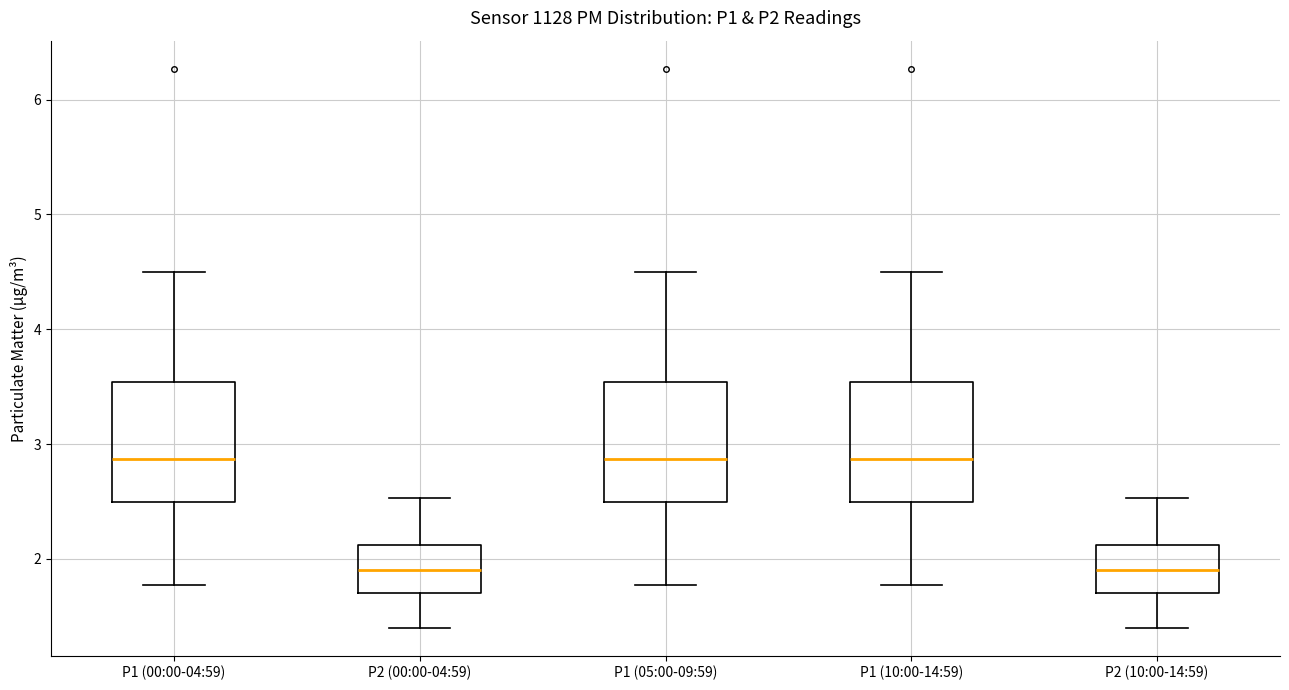

Reading left to right, transcribe this box plot: for each box, give where its median line is, the range the box spans, and where its two whiskers end, as read against the y-axis. The values are not printed on the chart, so give them approximately, as read against the axis.

P1 (00:00-04:59): median 2.9, box 2.5 to 3.5, whiskers 1.8 to 4.5
P2 (00:00-04:59): median 1.9, box 1.7 to 2.1, whiskers 1.4 to 2.5
P1 (05:00-09:59): median 2.9, box 2.5 to 3.5, whiskers 1.8 to 4.5
P1 (10:00-14:59): median 2.9, box 2.5 to 3.5, whiskers 1.8 to 4.5
P2 (10:00-14:59): median 1.9, box 1.7 to 2.1, whiskers 1.4 to 2.5